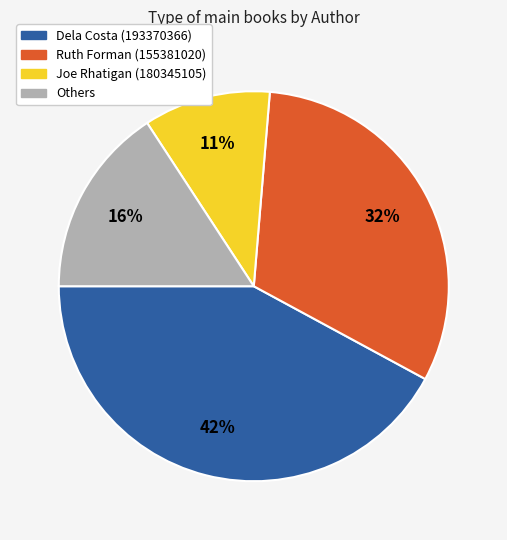

Is there any slice that represents more than half of the pie?

No